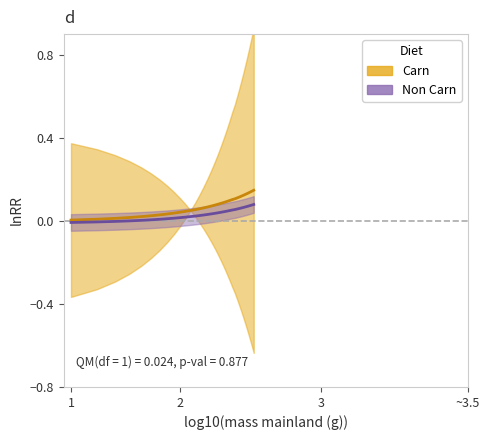

Which series has the widest spread of values?

Carn